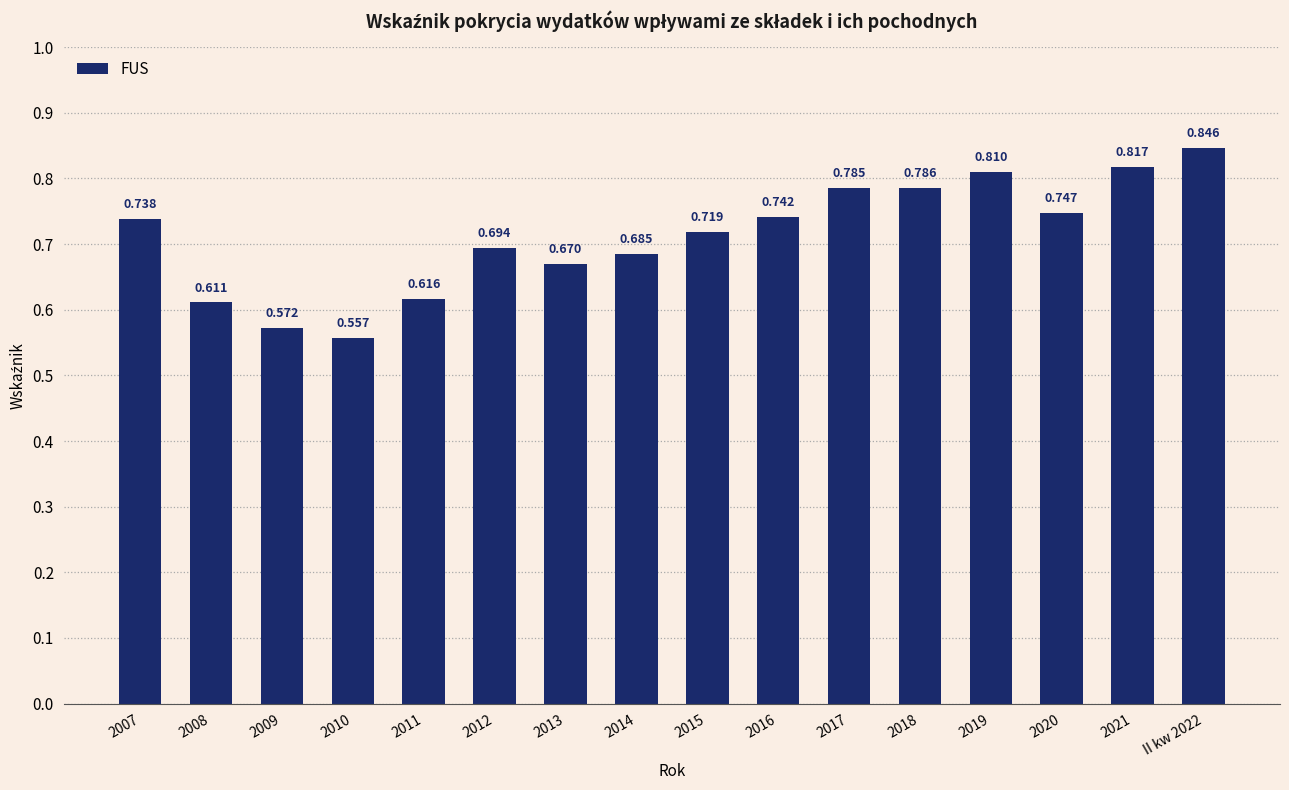

What is the sum of the values at 2014 and 2013?

1.4